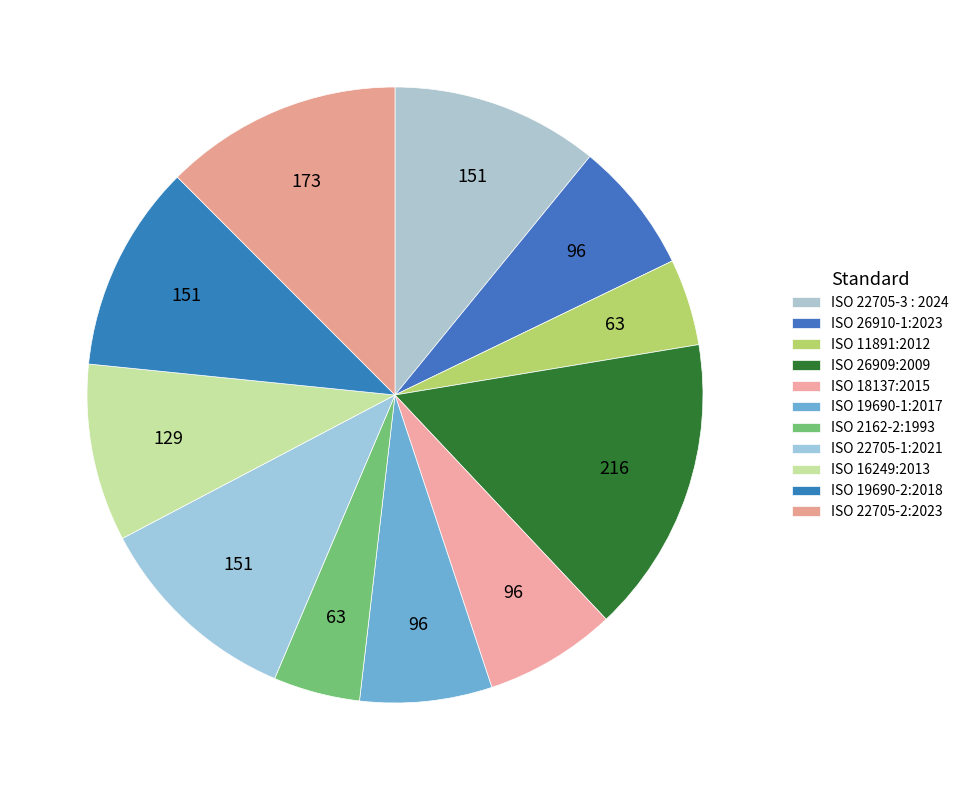

Count the number of slices in the pie.

11